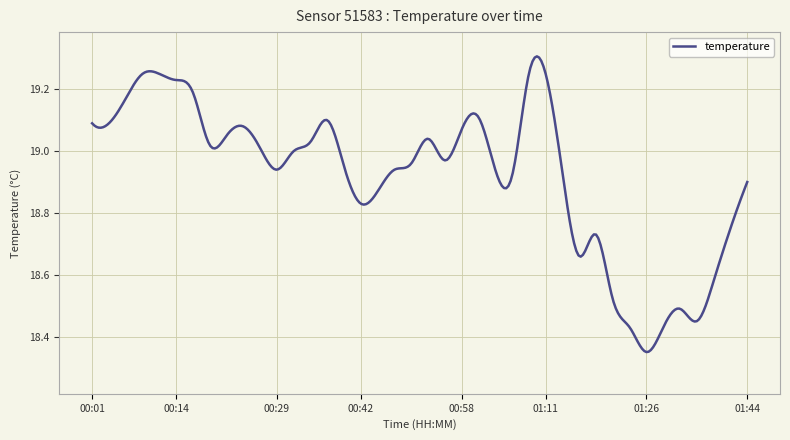

What is the difference between the maximum and minimum values?

1.0